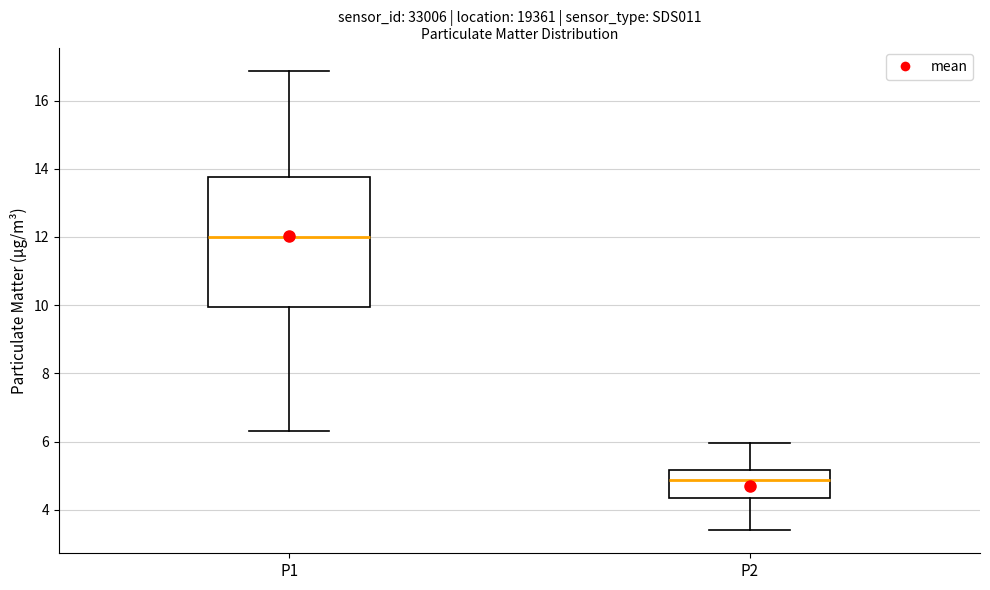

Where does the upper whisker of the box for P1 end on the y-axis? The values are not printed on the chart, so give them approximately, as read against the axis.

16.8